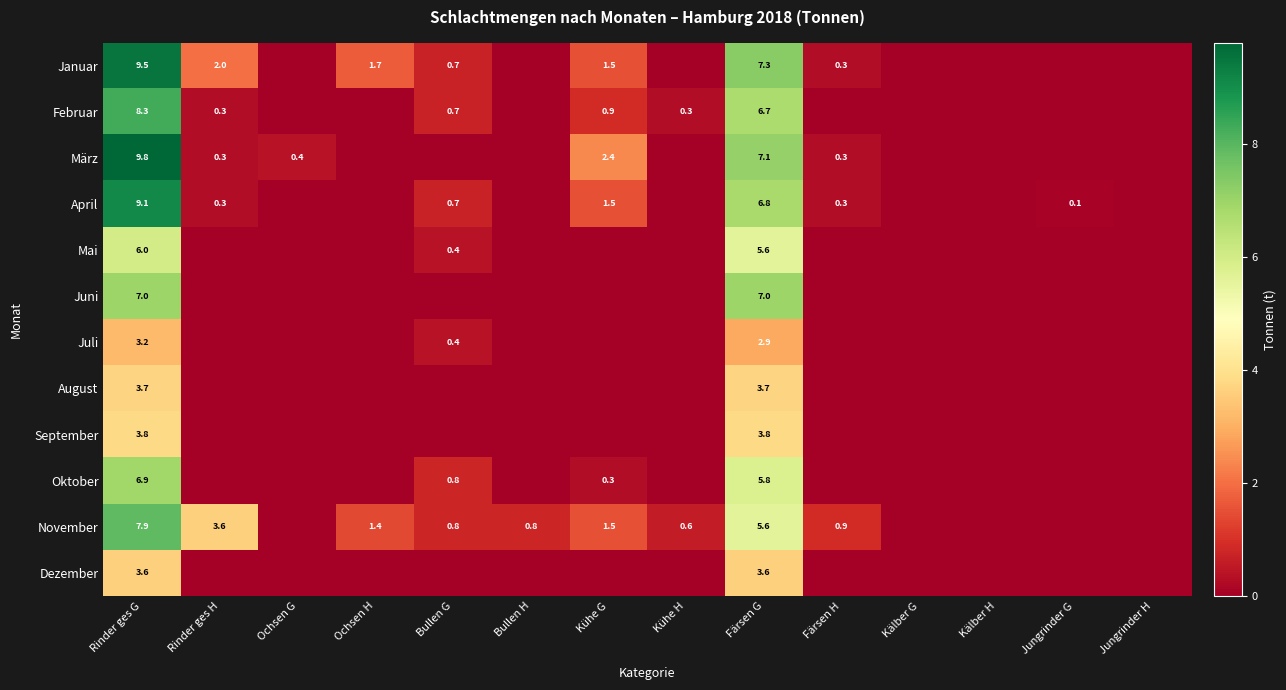

True or false: September has a value of 1.2 at Färsen G.

False